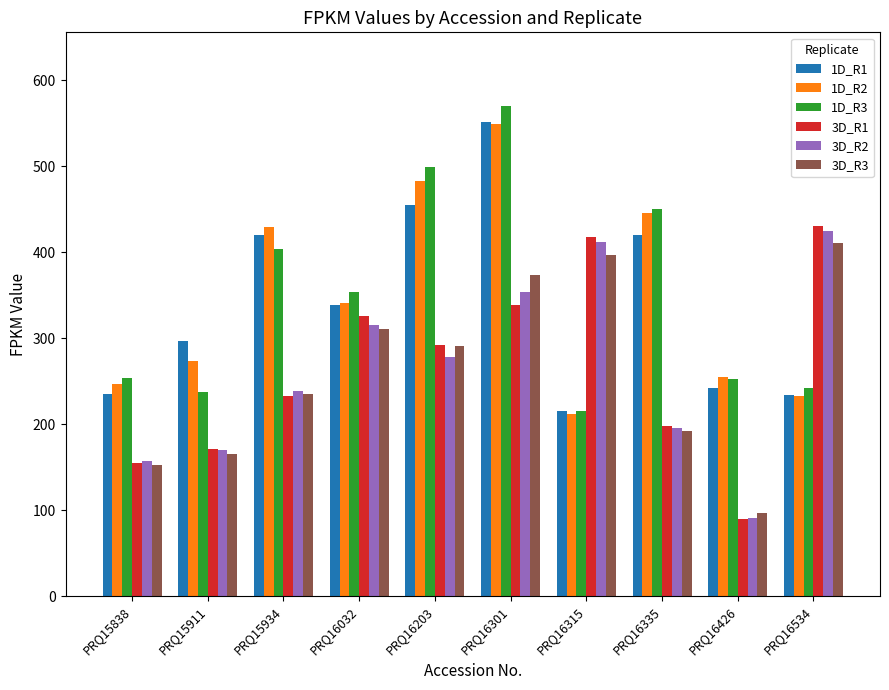

Is it true that 3D_R3 equals 396.8 at PRQ16315?

True